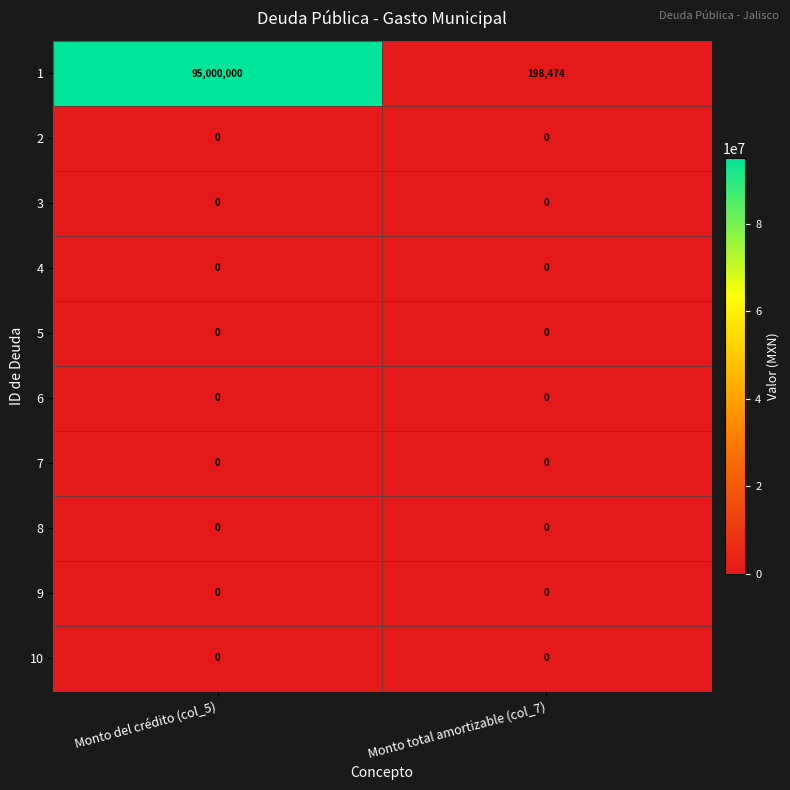

Count the number of categories in the chart.

2